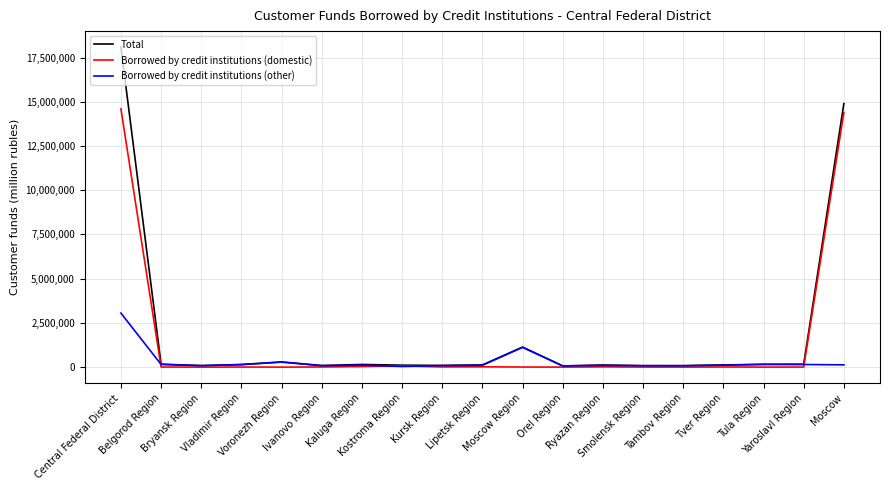

Which series has the largest total across all categories?

Total